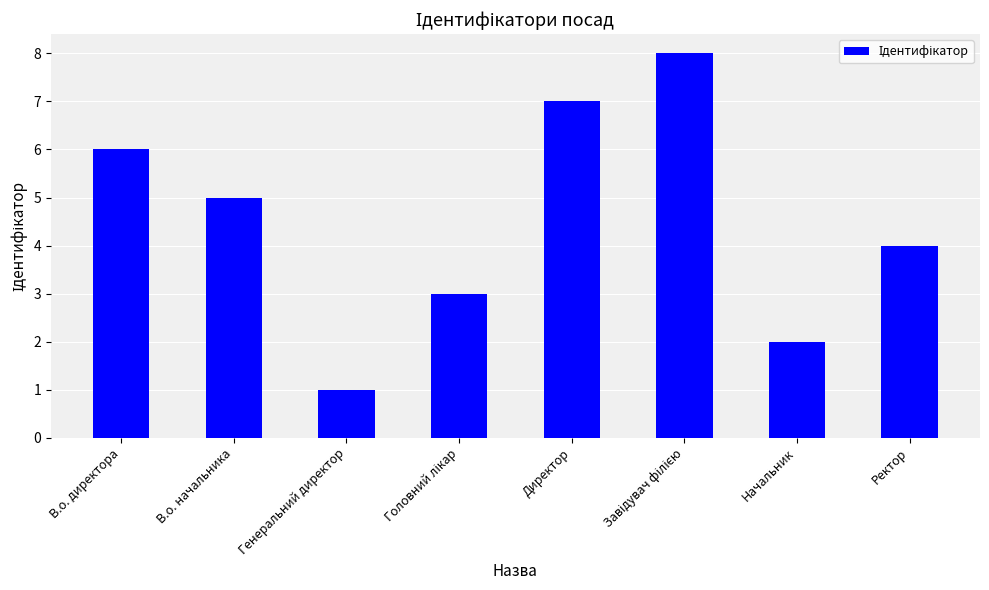

The chart shows a value of 7 at Ректор. True or false?

False